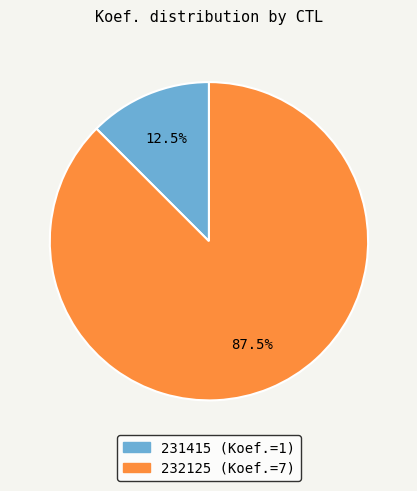

Rank the categories by value from highest to lowest.

232125, 231415